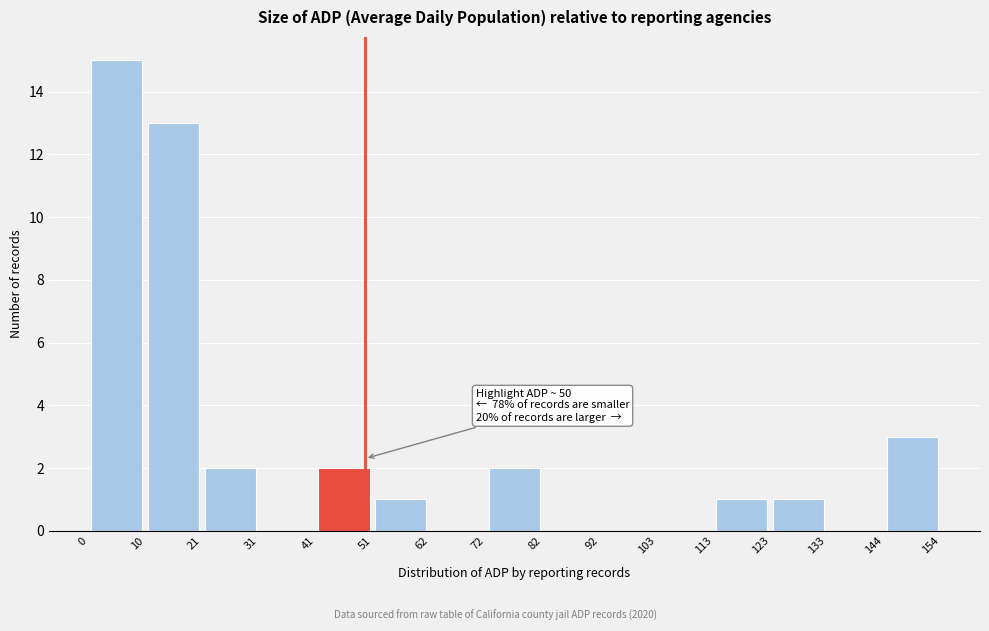

Which range on the x-axis has the tallest bar?

0 to 10